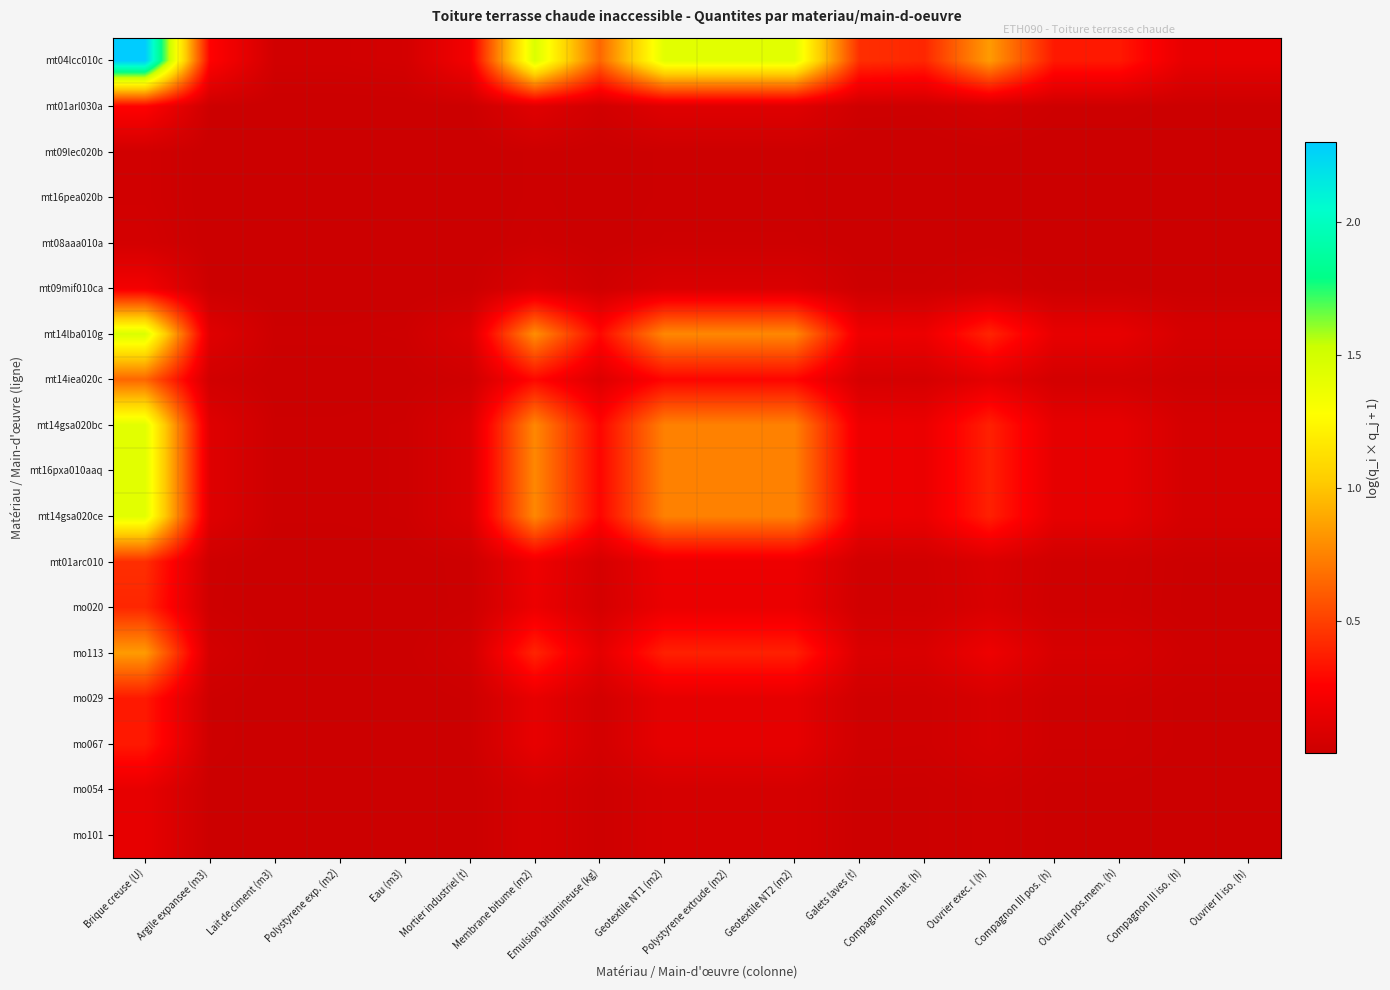

Reading left to right, extract all data points from this chart.

mt04lcc010c: Brique creuse (U)=2.3	Argile expansee (m3)=0.3	Lait de ciment (m3)=0.0	Polystyrene exp. (m2)=0.0	Eau (m3)=0.0	Mortier industriel (t)=0.2	Membrane bitume (m2)=1.5	Emulsion bitumineuse (kg)=0.6	Geotextile NT1 (m2)=1.4	Polystyrene extrude (m2)=1.4	Geotextile NT2 (m2)=1.4	Galets laves (t)=0.4	Compagnon III mat. (h)=0.4	Ouvrier exec. I (h)=0.8	Compagnon III pos. (h)=0.4	Ouvrier II pos.mem. (h)=0.4	Compagnon III iso. (h)=0.1	Ouvrier II iso. (h)=0.1
mt01arl030a: Brique creuse (U)=0.3	Argile expansee (m3)=0.0	Lait de ciment (m3)=0.0	Polystyrene exp. (m2)=0.0	Eau (m3)=0.0	Mortier industriel (t)=0.0	Membrane bitume (m2)=0.1	Emulsion bitumineuse (kg)=0.0	Geotextile NT1 (m2)=0.1	Polystyrene extrude (m2)=0.1	Geotextile NT2 (m2)=0.1	Galets laves (t)=0.0	Compagnon III mat. (h)=0.0	Ouvrier exec. I (h)=0.0	Compagnon III pos. (h)=0.0	Ouvrier II pos.mem. (h)=0.0	Compagnon III iso. (h)=0.0	Ouvrier II iso. (h)=0.0
mt09lec020b: Brique creuse (U)=0.0	Argile expansee (m3)=0.0	Lait de ciment (m3)=0.0	Polystyrene exp. (m2)=0.0	Eau (m3)=0.0	Mortier industriel (t)=0.0	Membrane bitume (m2)=0.0	Emulsion bitumineuse (kg)=0.0	Geotextile NT1 (m2)=0.0	Polystyrene extrude (m2)=0.0	Geotextile NT2 (m2)=0.0	Galets laves (t)=0.0	Compagnon III mat. (h)=0.0	Ouvrier exec. I (h)=0.0	Compagnon III pos. (h)=0.0	Ouvrier II pos.mem. (h)=0.0	Compagnon III iso. (h)=0.0	Ouvrier II iso. (h)=0.0
mt16pea020b: Brique creuse (U)=0.0	Argile expansee (m3)=0.0	Lait de ciment (m3)=0.0	Polystyrene exp. (m2)=0.0	Eau (m3)=0.0	Mortier industriel (t)=0.0	Membrane bitume (m2)=0.0	Emulsion bitumineuse (kg)=0.0	Geotextile NT1 (m2)=0.0	Polystyrene extrude (m2)=0.0	Geotextile NT2 (m2)=0.0	Galets laves (t)=0.0	Compagnon III mat. (h)=0.0	Ouvrier exec. I (h)=0.0	Compagnon III pos. (h)=0.0	Ouvrier II pos.mem. (h)=0.0	Compagnon III iso. (h)=0.0	Ouvrier II iso. (h)=0.0
mt08aaa010a: Brique creuse (U)=0.0	Argile expansee (m3)=0.0	Lait de ciment (m3)=0.0	Polystyrene exp. (m2)=0.0	Eau (m3)=0.0	Mortier industriel (t)=0.0	Membrane bitume (m2)=0.0	Emulsion bitumineuse (kg)=0.0	Geotextile NT1 (m2)=0.0	Polystyrene extrude (m2)=0.0	Geotextile NT2 (m2)=0.0	Galets laves (t)=0.0	Compagnon III mat. (h)=0.0	Ouvrier exec. I (h)=0.0	Compagnon III pos. (h)=0.0	Ouvrier II pos.mem. (h)=0.0	Compagnon III iso. (h)=0.0	Ouvrier II iso. (h)=0.0
mt09mif010ca: Brique creuse (U)=0.2	Argile expansee (m3)=0.0	Lait de ciment (m3)=0.0	Polystyrene exp. (m2)=0.0	Eau (m3)=0.0	Mortier industriel (t)=0.0	Membrane bitume (m2)=0.1	Emulsion bitumineuse (kg)=0.0	Geotextile NT1 (m2)=0.1	Polystyrene extrude (m2)=0.1	Geotextile NT2 (m2)=0.1	Galets laves (t)=0.0	Compagnon III mat. (h)=0.0	Ouvrier exec. I (h)=0.0	Compagnon III pos. (h)=0.0	Ouvrier II pos.mem. (h)=0.0	Compagnon III iso. (h)=0.0	Ouvrier II iso. (h)=0.0
mt14lba010g: Brique creuse (U)=1.5	Argile expansee (m3)=0.1	Lait de ciment (m3)=0.0	Polystyrene exp. (m2)=0.0	Eau (m3)=0.0	Mortier industriel (t)=0.1	Membrane bitume (m2)=0.8	Emulsion bitumineuse (kg)=0.3	Geotextile NT1 (m2)=0.8	Polystyrene extrude (m2)=0.8	Geotextile NT2 (m2)=0.8	Galets laves (t)=0.2	Compagnon III mat. (h)=0.2	Ouvrier exec. I (h)=0.4	Compagnon III pos. (h)=0.1	Ouvrier II pos.mem. (h)=0.1	Compagnon III iso. (h)=0.1	Ouvrier II iso. (h)=0.1
mt14iea020c: Brique creuse (U)=0.6	Argile expansee (m3)=0.0	Lait de ciment (m3)=0.0	Polystyrene exp. (m2)=0.0	Eau (m3)=0.0	Mortier industriel (t)=0.0	Membrane bitume (m2)=0.3	Emulsion bitumineuse (kg)=0.1	Geotextile NT1 (m2)=0.3	Polystyrene extrude (m2)=0.3	Geotextile NT2 (m2)=0.3	Galets laves (t)=0.1	Compagnon III mat. (h)=0.0	Ouvrier exec. I (h)=0.1	Compagnon III pos. (h)=0.0	Ouvrier II pos.mem. (h)=0.0	Compagnon III iso. (h)=0.0	Ouvrier II iso. (h)=0.0
mt14gsa020bc: Brique creuse (U)=1.4	Argile expansee (m3)=0.1	Lait de ciment (m3)=0.0	Polystyrene exp. (m2)=0.0	Eau (m3)=0.0	Mortier industriel (t)=0.1	Membrane bitume (m2)=0.8	Emulsion bitumineuse (kg)=0.3	Geotextile NT1 (m2)=0.7	Polystyrene extrude (m2)=0.7	Geotextile NT2 (m2)=0.7	Galets laves (t)=0.2	Compagnon III mat. (h)=0.2	Ouvrier exec. I (h)=0.4	Compagnon III pos. (h)=0.1	Ouvrier II pos.mem. (h)=0.1	Compagnon III iso. (h)=0.1	Ouvrier II iso. (h)=0.1
mt16pxa010aaq: Brique creuse (U)=1.4	Argile expansee (m3)=0.1	Lait de ciment (m3)=0.0	Polystyrene exp. (m2)=0.0	Eau (m3)=0.0	Mortier industriel (t)=0.1	Membrane bitume (m2)=0.8	Emulsion bitumineuse (kg)=0.3	Geotextile NT1 (m2)=0.7	Polystyrene extrude (m2)=0.7	Geotextile NT2 (m2)=0.7	Galets laves (t)=0.2	Compagnon III mat. (h)=0.2	Ouvrier exec. I (h)=0.4	Compagnon III pos. (h)=0.1	Ouvrier II pos.mem. (h)=0.1	Compagnon III iso. (h)=0.1	Ouvrier II iso. (h)=0.1
mt14gsa020ce: Brique creuse (U)=1.4	Argile expansee (m3)=0.1	Lait de ciment (m3)=0.0	Polystyrene exp. (m2)=0.0	Eau (m3)=0.0	Mortier industriel (t)=0.1	Membrane bitume (m2)=0.8	Emulsion bitumineuse (kg)=0.3	Geotextile NT1 (m2)=0.7	Polystyrene extrude (m2)=0.7	Geotextile NT2 (m2)=0.7	Galets laves (t)=0.2	Compagnon III mat. (h)=0.2	Ouvrier exec. I (h)=0.4	Compagnon III pos. (h)=0.1	Ouvrier II pos.mem. (h)=0.1	Compagnon III iso. (h)=0.1	Ouvrier II iso. (h)=0.1
mt01arc010: Brique creuse (U)=0.4	Argile expansee (m3)=0.0	Lait de ciment (m3)=0.0	Polystyrene exp. (m2)=0.0	Eau (m3)=0.0	Mortier industriel (t)=0.0	Membrane bitume (m2)=0.2	Emulsion bitumineuse (kg)=0.1	Geotextile NT1 (m2)=0.2	Polystyrene extrude (m2)=0.2	Geotextile NT2 (m2)=0.2	Galets laves (t)=0.0	Compagnon III mat. (h)=0.0	Ouvrier exec. I (h)=0.1	Compagnon III pos. (h)=0.0	Ouvrier II pos.mem. (h)=0.0	Compagnon III iso. (h)=0.0	Ouvrier II iso. (h)=0.0
mo020: Brique creuse (U)=0.4	Argile expansee (m3)=0.0	Lait de ciment (m3)=0.0	Polystyrene exp. (m2)=0.0	Eau (m3)=0.0	Mortier industriel (t)=0.0	Membrane bitume (m2)=0.2	Emulsion bitumineuse (kg)=0.0	Geotextile NT1 (m2)=0.2	Polystyrene extrude (m2)=0.2	Geotextile NT2 (m2)=0.2	Galets laves (t)=0.0	Compagnon III mat. (h)=0.0	Ouvrier exec. I (h)=0.1	Compagnon III pos. (h)=0.0	Ouvrier II pos.mem. (h)=0.0	Compagnon III iso. (h)=0.0	Ouvrier II iso. (h)=0.0
mo113: Brique creuse (U)=0.8	Argile expansee (m3)=0.0	Lait de ciment (m3)=0.0	Polystyrene exp. (m2)=0.0	Eau (m3)=0.0	Mortier industriel (t)=0.0	Membrane bitume (m2)=0.4	Emulsion bitumineuse (kg)=0.1	Geotextile NT1 (m2)=0.4	Polystyrene extrude (m2)=0.4	Geotextile NT2 (m2)=0.4	Galets laves (t)=0.1	Compagnon III mat. (h)=0.1	Ouvrier exec. I (h)=0.2	Compagnon III pos. (h)=0.1	Ouvrier II pos.mem. (h)=0.1	Compagnon III iso. (h)=0.0	Ouvrier II iso. (h)=0.0
mo029: Brique creuse (U)=0.4	Argile expansee (m3)=0.0	Lait de ciment (m3)=0.0	Polystyrene exp. (m2)=0.0	Eau (m3)=0.0	Mortier industriel (t)=0.0	Membrane bitume (m2)=0.1	Emulsion bitumineuse (kg)=0.0	Geotextile NT1 (m2)=0.1	Polystyrene extrude (m2)=0.1	Geotextile NT2 (m2)=0.1	Galets laves (t)=0.0	Compagnon III mat. (h)=0.0	Ouvrier exec. I (h)=0.1	Compagnon III pos. (h)=0.0	Ouvrier II pos.mem. (h)=0.0	Compagnon III iso. (h)=0.0	Ouvrier II iso. (h)=0.0
mo067: Brique creuse (U)=0.4	Argile expansee (m3)=0.0	Lait de ciment (m3)=0.0	Polystyrene exp. (m2)=0.0	Eau (m3)=0.0	Mortier industriel (t)=0.0	Membrane bitume (m2)=0.1	Emulsion bitumineuse (kg)=0.0	Geotextile NT1 (m2)=0.1	Polystyrene extrude (m2)=0.1	Geotextile NT2 (m2)=0.1	Galets laves (t)=0.0	Compagnon III mat. (h)=0.0	Ouvrier exec. I (h)=0.1	Compagnon III pos. (h)=0.0	Ouvrier II pos.mem. (h)=0.0	Compagnon III iso. (h)=0.0	Ouvrier II iso. (h)=0.0
mo054: Brique creuse (U)=0.1	Argile expansee (m3)=0.0	Lait de ciment (m3)=0.0	Polystyrene exp. (m2)=0.0	Eau (m3)=0.0	Mortier industriel (t)=0.0	Membrane bitume (m2)=0.1	Emulsion bitumineuse (kg)=0.0	Geotextile NT1 (m2)=0.1	Polystyrene extrude (m2)=0.1	Geotextile NT2 (m2)=0.1	Galets laves (t)=0.0	Compagnon III mat. (h)=0.0	Ouvrier exec. I (h)=0.0	Compagnon III pos. (h)=0.0	Ouvrier II pos.mem. (h)=0.0	Compagnon III iso. (h)=0.0	Ouvrier II iso. (h)=0.0
mo101: Brique creuse (U)=0.1	Argile expansee (m3)=0.0	Lait de ciment (m3)=0.0	Polystyrene exp. (m2)=0.0	Eau (m3)=0.0	Mortier industriel (t)=0.0	Membrane bitume (m2)=0.1	Emulsion bitumineuse (kg)=0.0	Geotextile NT1 (m2)=0.1	Polystyrene extrude (m2)=0.1	Geotextile NT2 (m2)=0.1	Galets laves (t)=0.0	Compagnon III mat. (h)=0.0	Ouvrier exec. I (h)=0.0	Compagnon III pos. (h)=0.0	Ouvrier II pos.mem. (h)=0.0	Compagnon III iso. (h)=0.0	Ouvrier II iso. (h)=0.0